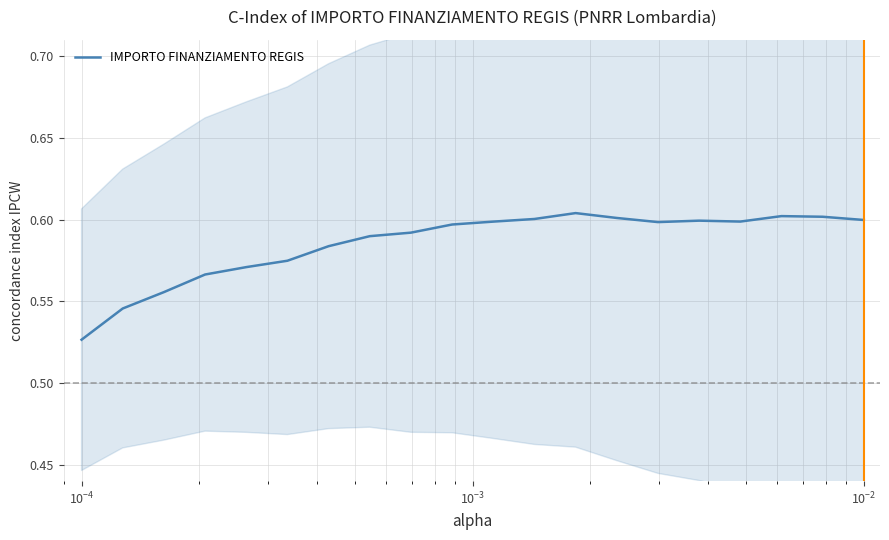

Reading left to right, transcribe all the data shown in this chart.

0.5	0.5	0.6	0.6	0.6	0.6	0.6	0.6	0.6	0.6	0.6	0.6	0.6	0.6	0.6	0.6	0.6	0.6	0.6	0.6